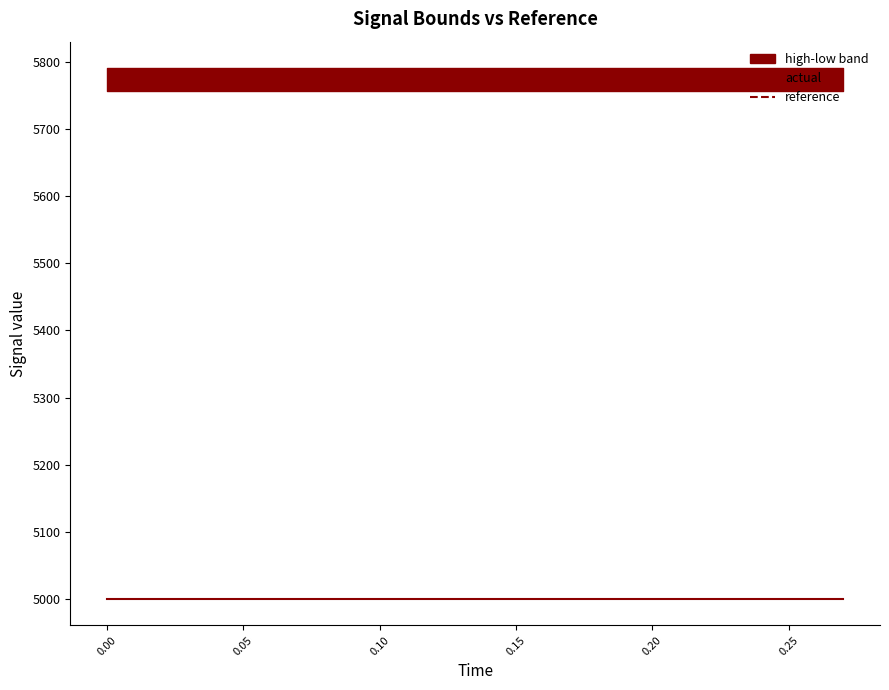

What is the highest value of the reference series?

5773.5